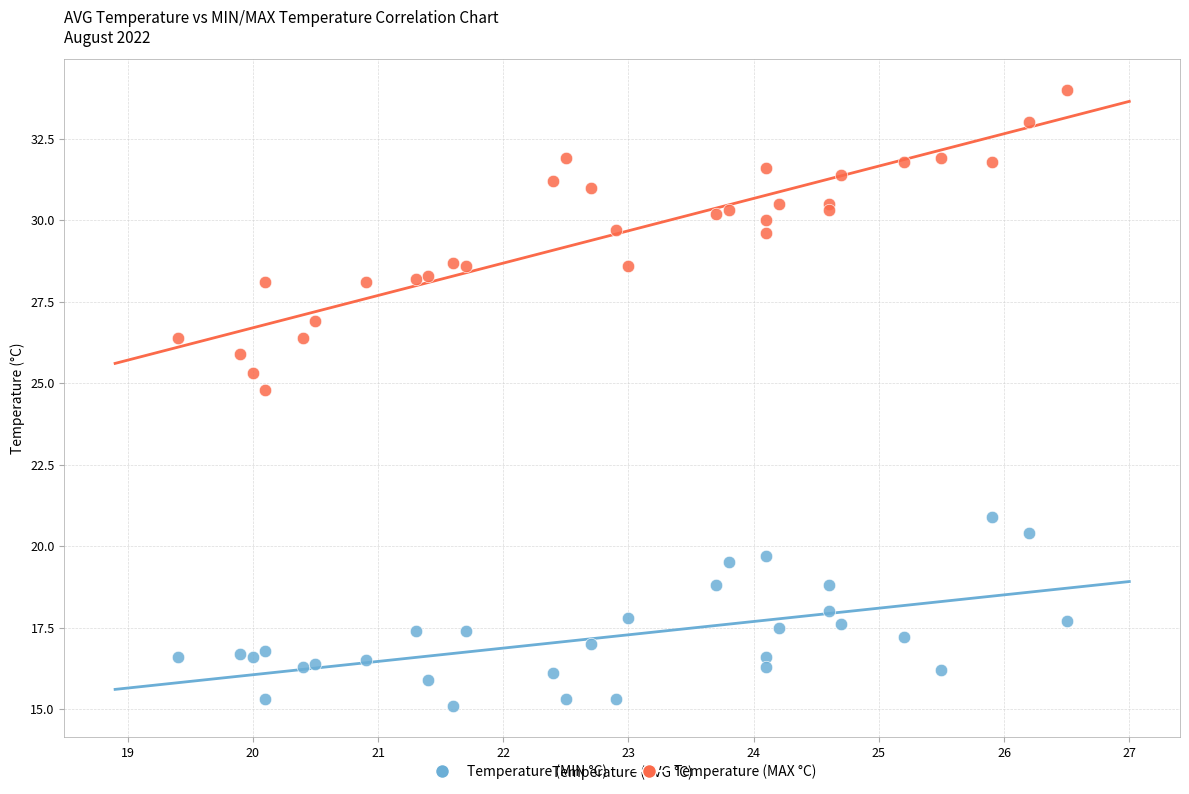

Across all series, what Y value is closest to 24?

24.8